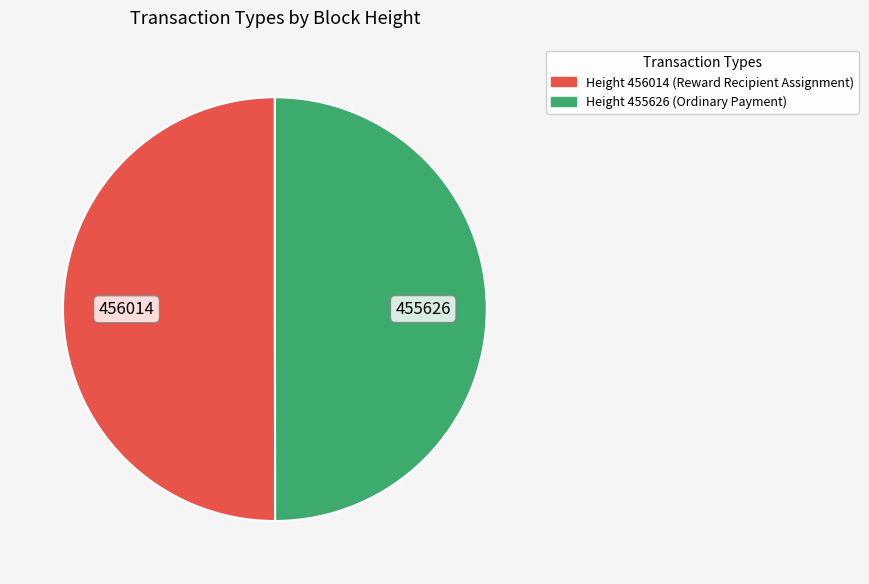

Count the number of slices in the pie.

2